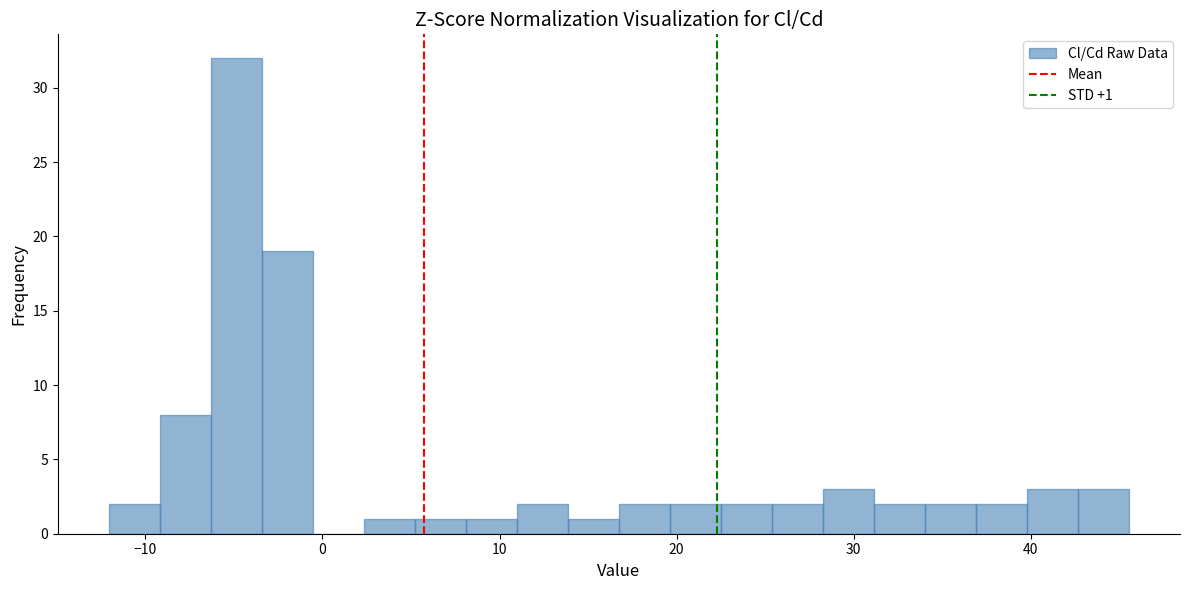

Read against the x-axis, roughly where is the centre of the tallest bar?

-5